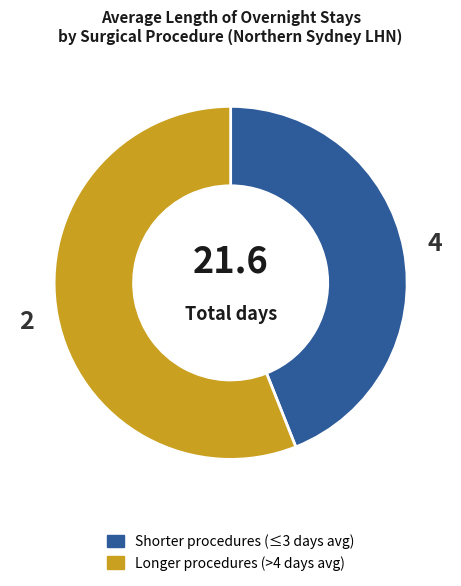

Count the number of slices in the pie.

2